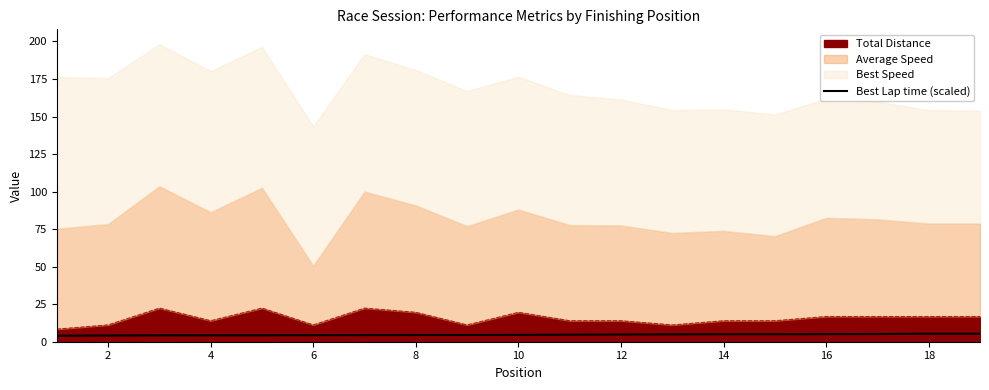

The value at 12 is 6.7. True or false?

False